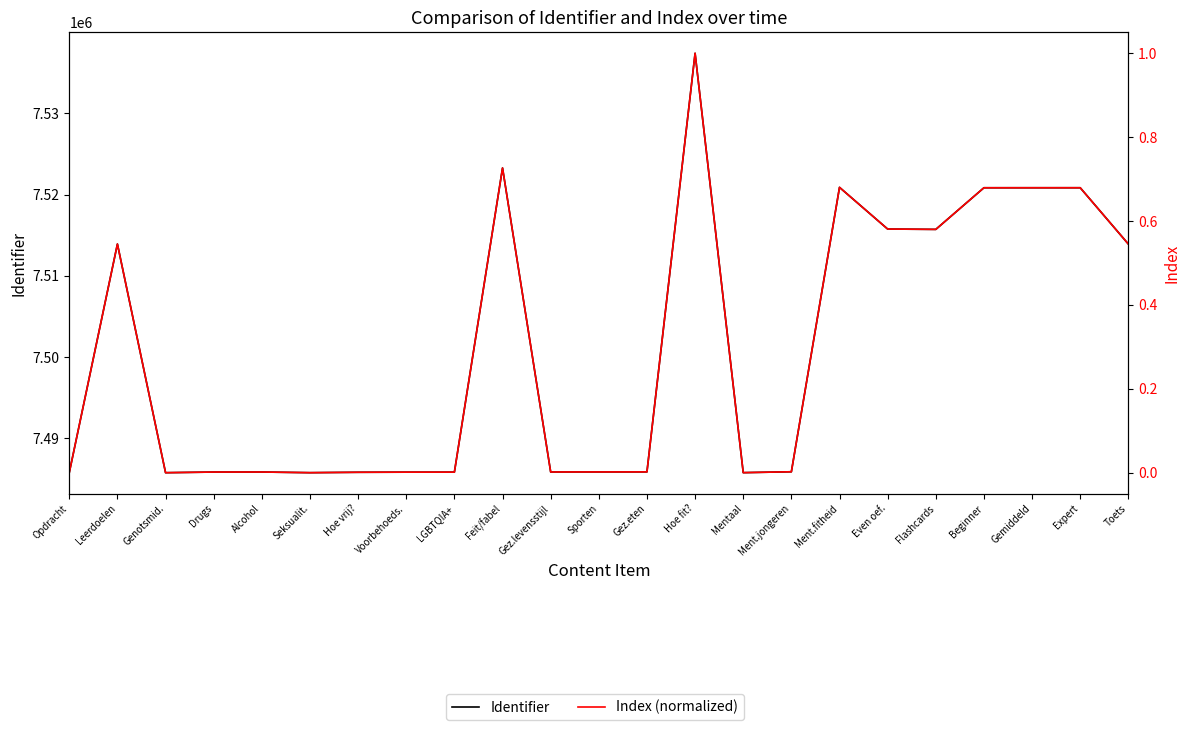

Reading left to right, list all the values displayed in this chart.

Identifier: Opdracht=7485752.0	Leerdoelen=7513912.0	Genotsmid.=7485746.0	Drugs=7485824.0	Alcohol=7485828.0	Seksualit.=7485748.0	Hoe vrij?=7485796.0	Voorbehoeds.=7485811.0	LGBTQIA+=7485815.0	Feit/fabel=7523283.0	Gez.levensstijl=7485834.0	Sporten=7485838.0	Gez.eten=7485844.0	Hoe fit?=7537414.0	Mentaal=7485751.0	Ment.jongeren=7485860.0	Ment.fitheid=7520894.0	Even oef.=7515760.0	Flashcards=7515716.0	Beginner=7520844.0	Gemiddeld=7520846.0	Expert=7520847.0	Toets=7513910.0
Index (normalized): Opdracht=0.0	Leerdoelen=0.5	Genotsmid.=0.0	Drugs=0.0	Alcohol=0.0	Seksualit.=0.0	Hoe vrij?=0.0	Voorbehoeds.=0.0	LGBTQIA+=0.0	Feit/fabel=0.7	Gez.levensstijl=0.0	Sporten=0.0	Gez.eten=0.0	Hoe fit?=1.0	Mentaal=0.0	Ment.jongeren=0.0	Ment.fitheid=0.7	Even oef.=0.6	Flashcards=0.6	Beginner=0.7	Gemiddeld=0.7	Expert=0.7	Toets=0.5